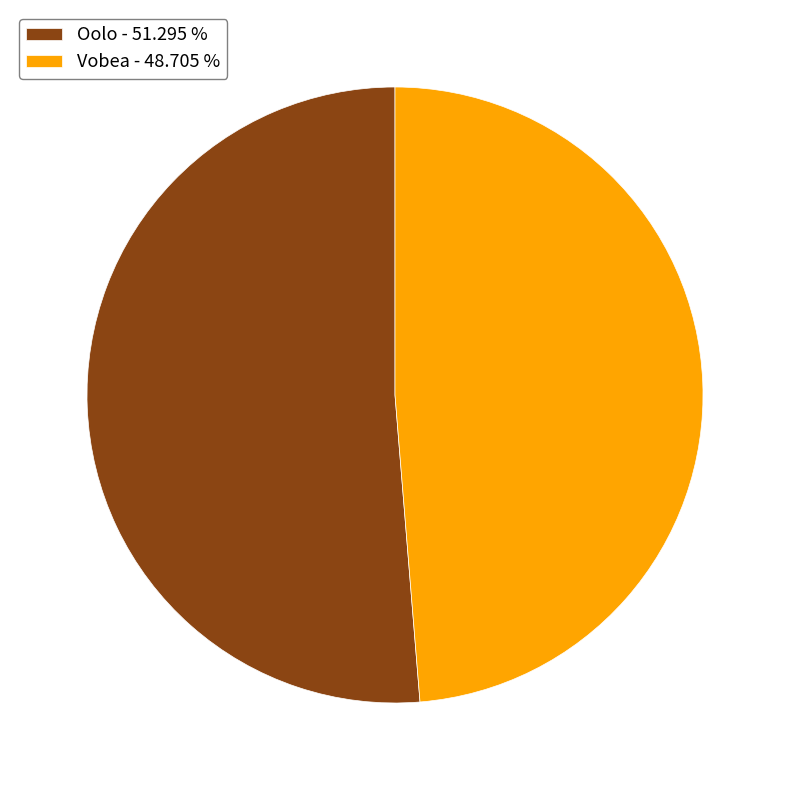

Is the sum of Oolo - 51.295 % and Vobea - 48.705 % greater than half?

Yes